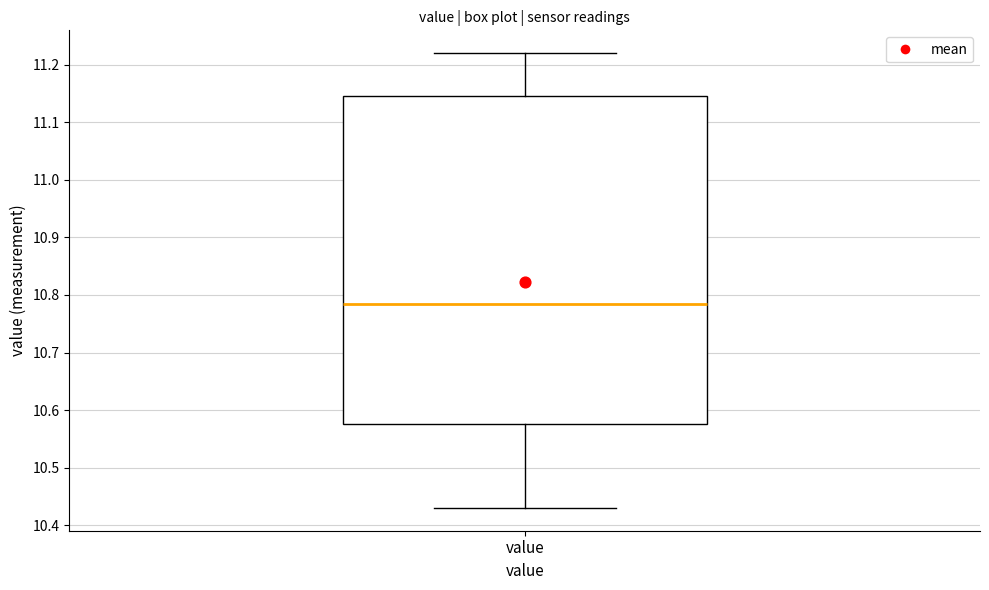

Where does the median line of the box for value sit on the y-axis? The values are not printed on the chart, so give them approximately, as read against the axis.

10.79